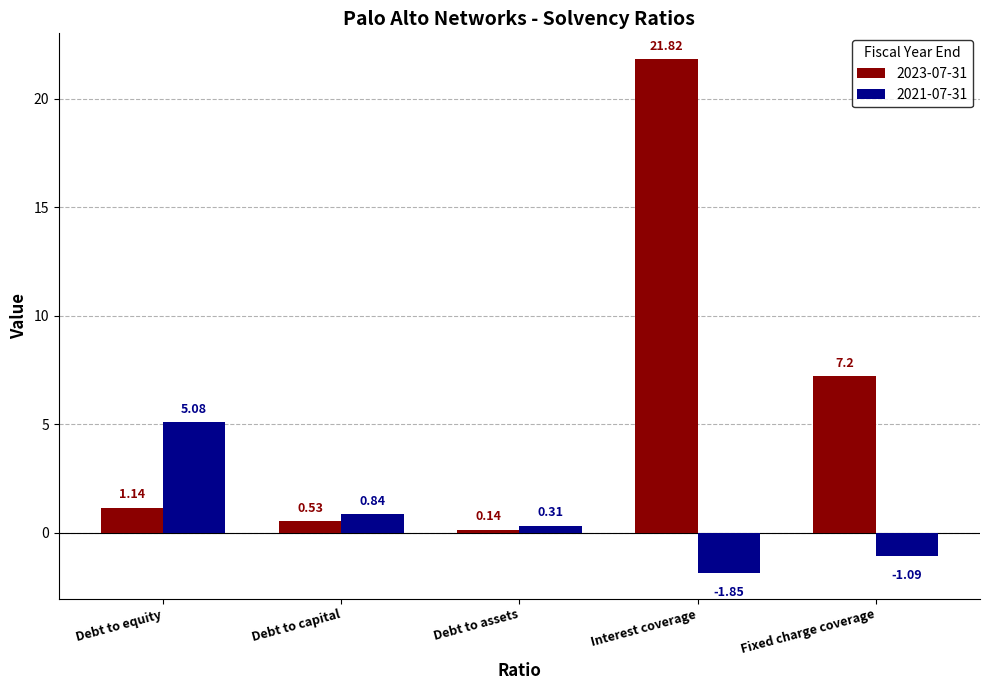

Which series changed the most between Debt to equity and Debt to capital?

2021-07-31